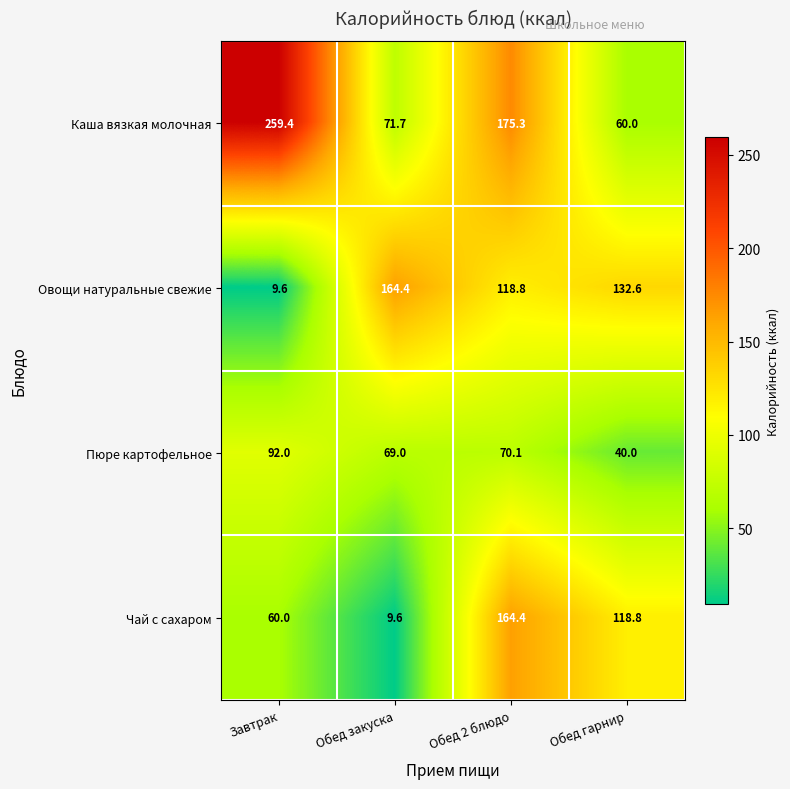

What is the difference between the highest and lowest values at Обед закуска?

154.8